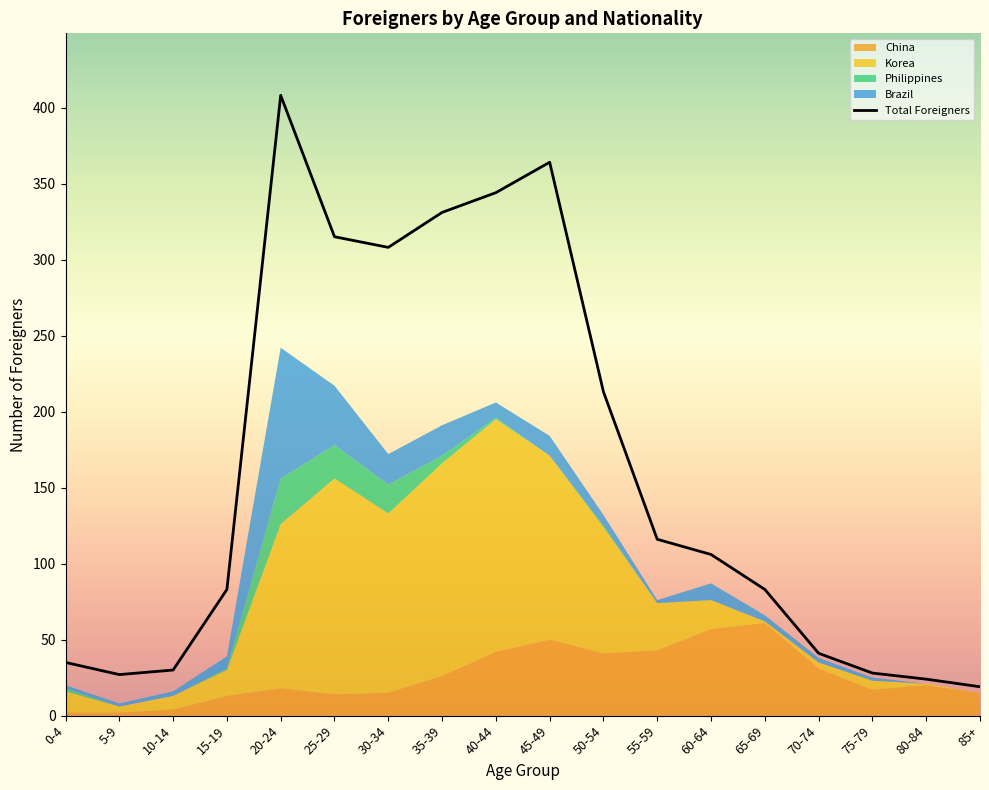

Reading left to right, what are all the values shown in this chart?

0-4=35	5-9=27	10-14=30	15-19=83	20-24=408	25-29=315	30-34=308	35-39=331	40-44=344	45-49=364	50-54=213	55-59=116	60-64=106	65-69=83	70-74=41	75-79=28	80-84=24	85+=19